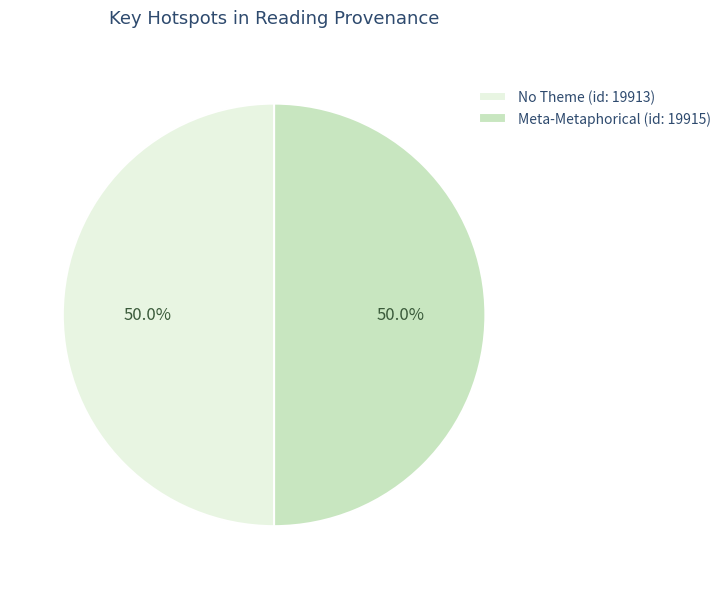

To the nearest percent, what is the average slice percentage?

50%